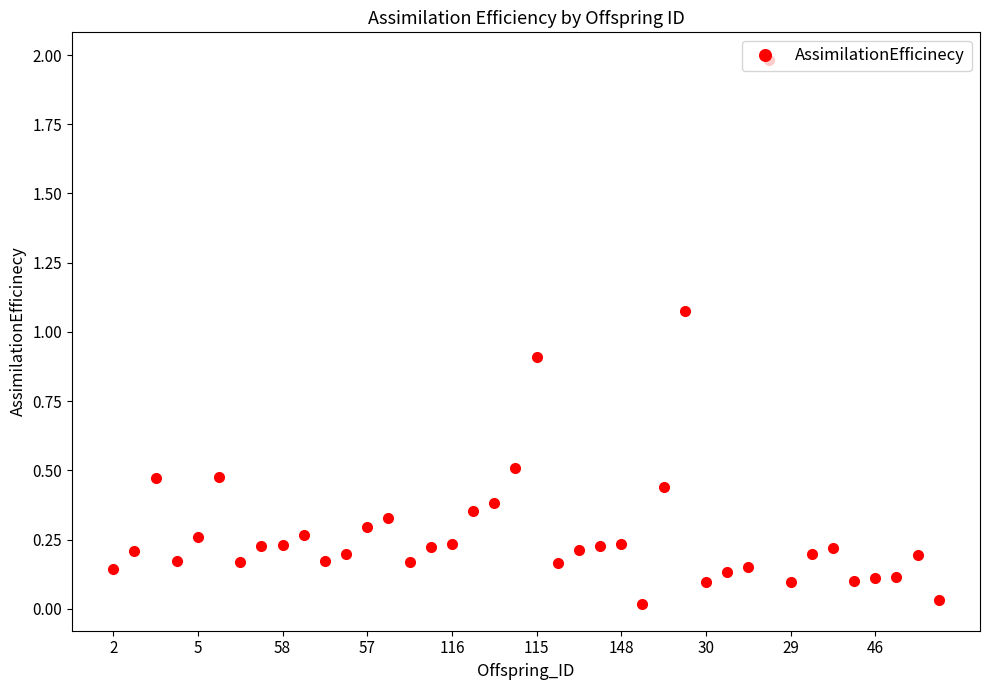

What is the greatest value displayed?

2.0